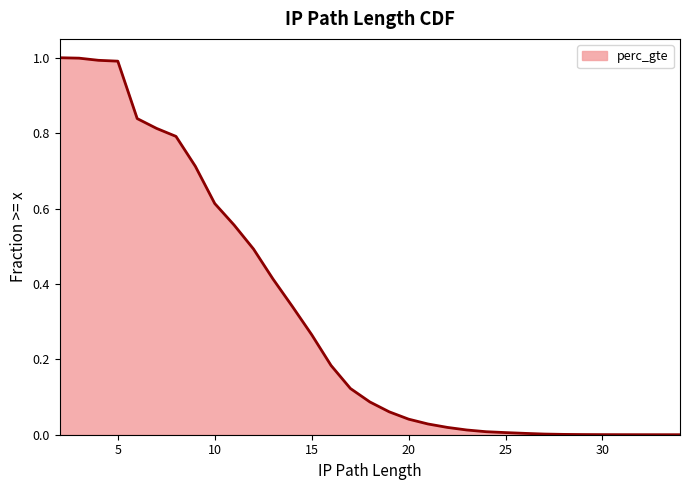

The value at 22 is 0.0. True or false?

False